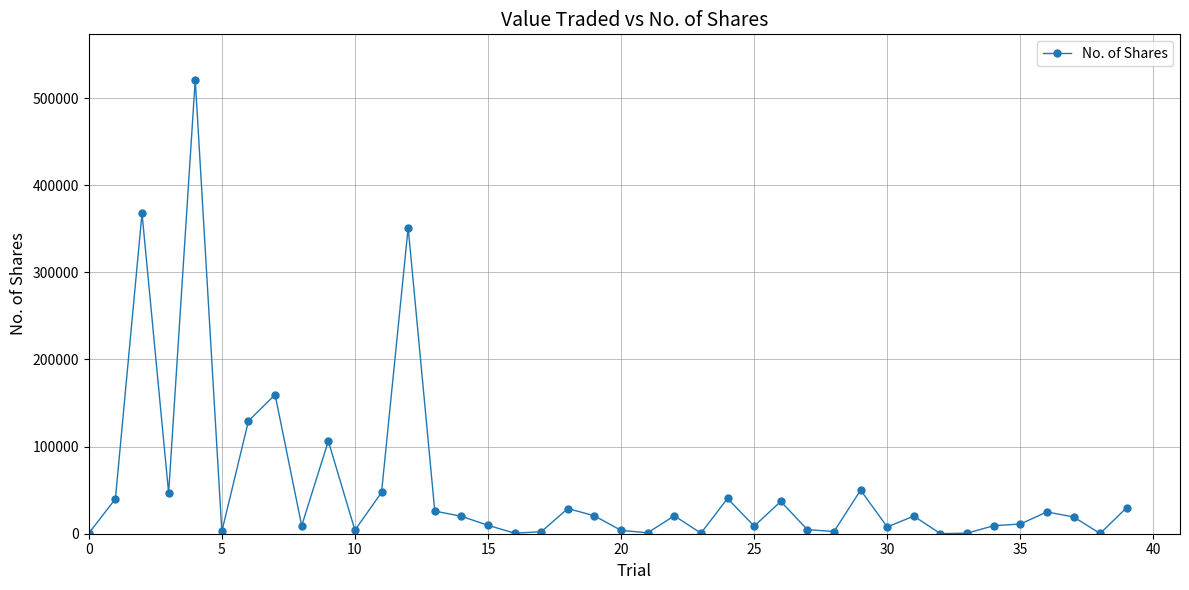

What is the difference between the second highest and minimum values?

367649